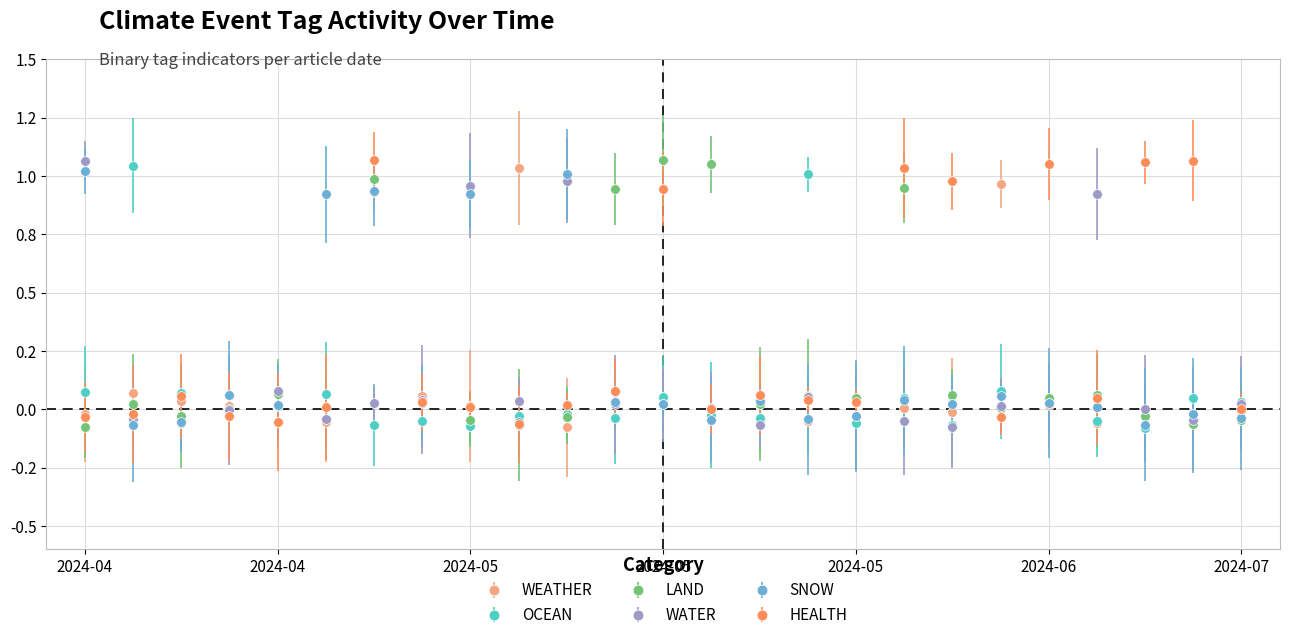

At how many categories does at least one series exceed 0?

25